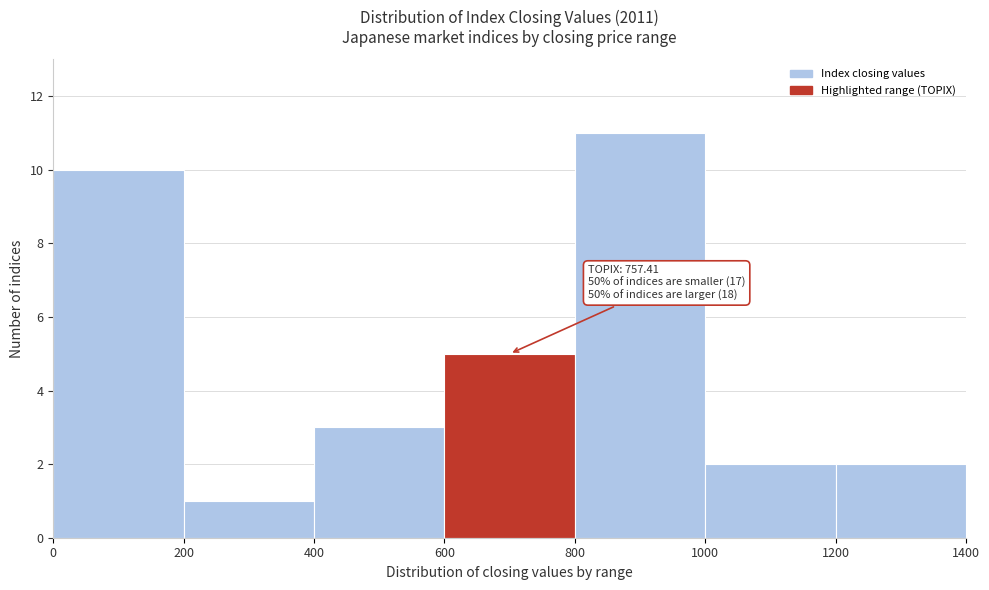

Which range on the x-axis has the tallest bar?

800 to 1000